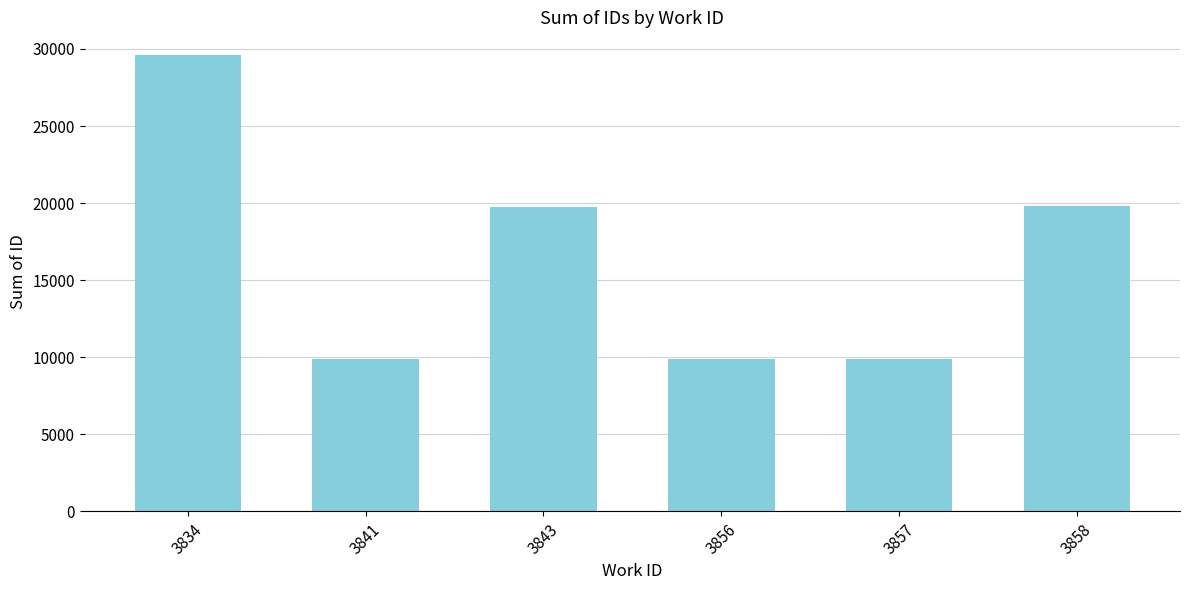

What is the greatest value displayed?

29599